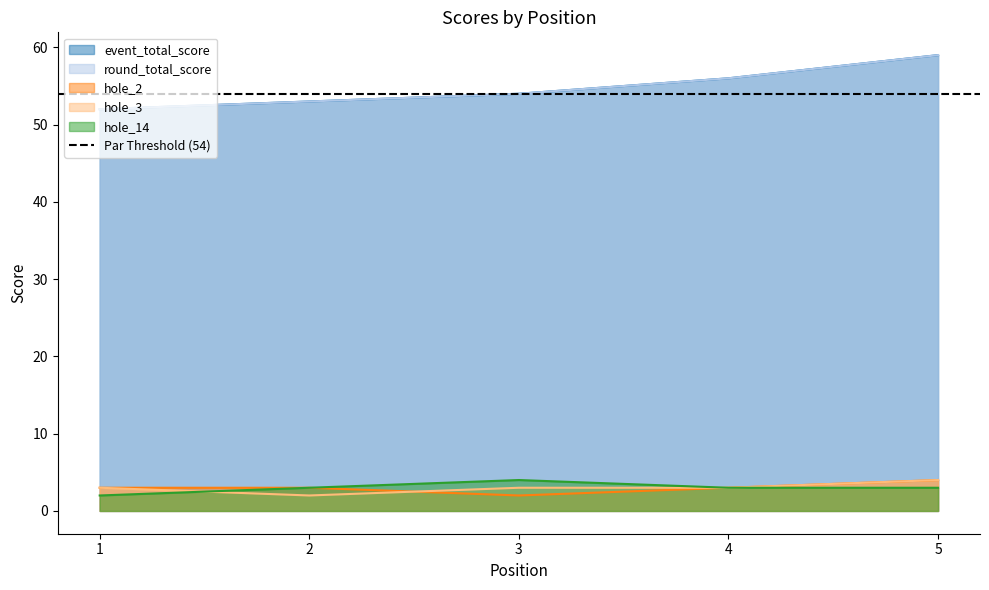

What are all the series names shown in the legend?

event_total_score, round_total_score, hole_2, hole_3, hole_14